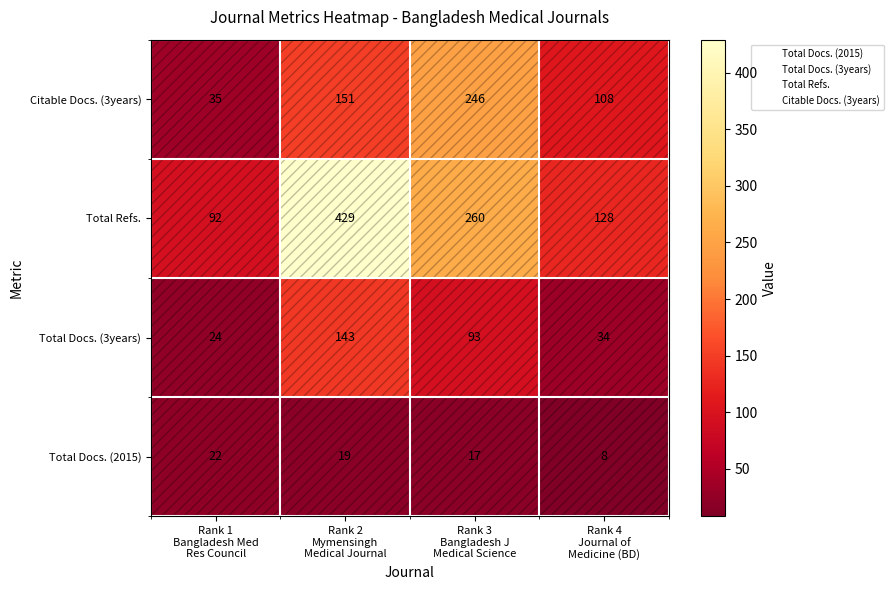

How many data points does each series have?

4